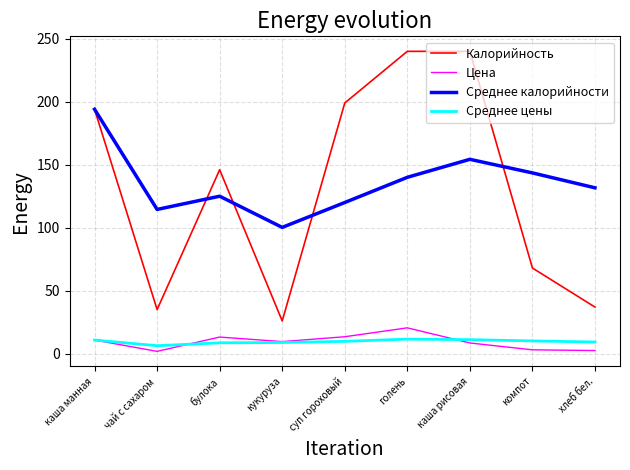

What is the difference between the Цена values at каша манная and чай с сахаром?

9.0